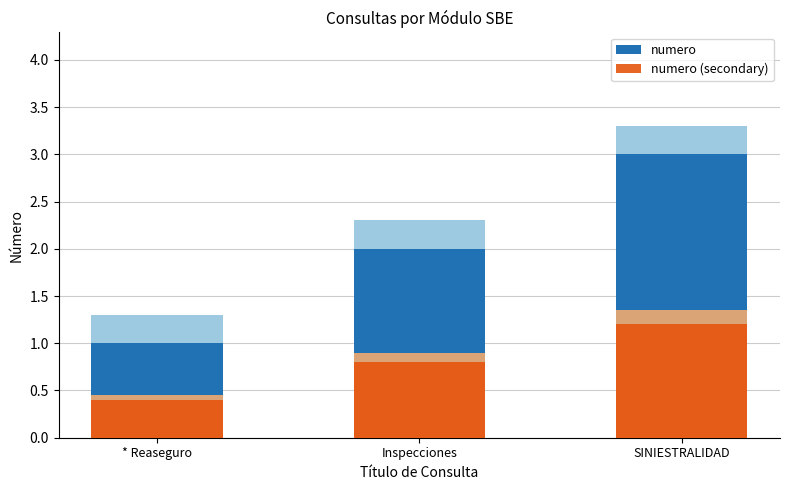

Reading left to right, extract all data points from this chart.

numero: * Reaseguro=1.0	Inspecciones=2.0	SINIESTRALIDAD=3.0
numero (secondary): * Reaseguro=0.4	Inspecciones=0.8	SINIESTRALIDAD=1.2